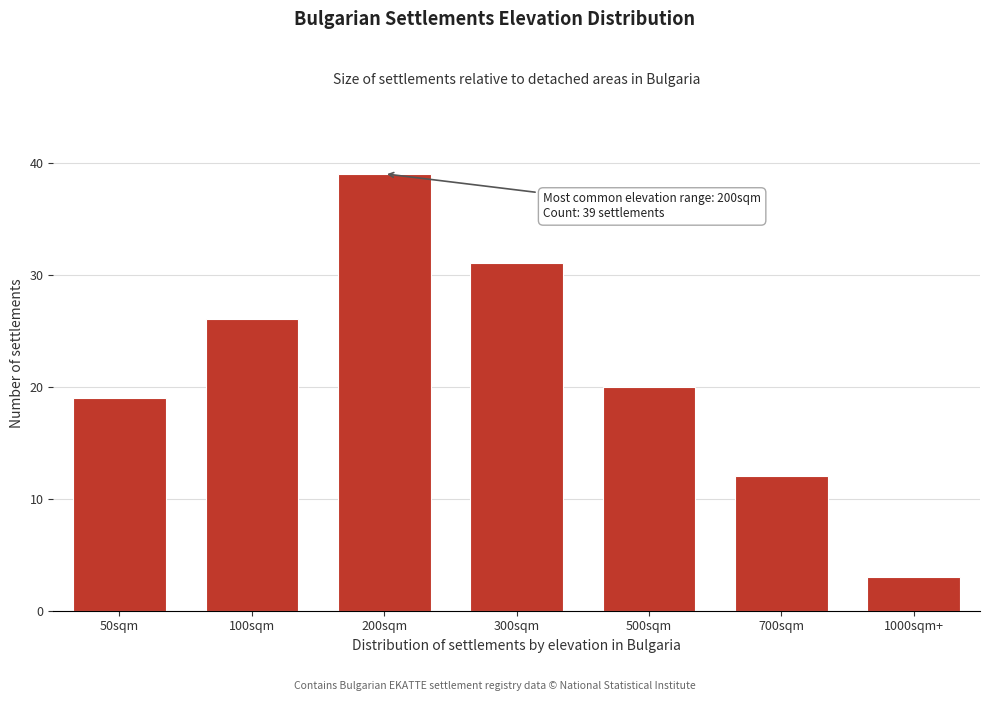

Reading left to right, transcribe all the data shown in this chart.

50sqm=19	100sqm=26	200sqm=39	300sqm=31	500sqm=20	700sqm=12	1000sqm+=3